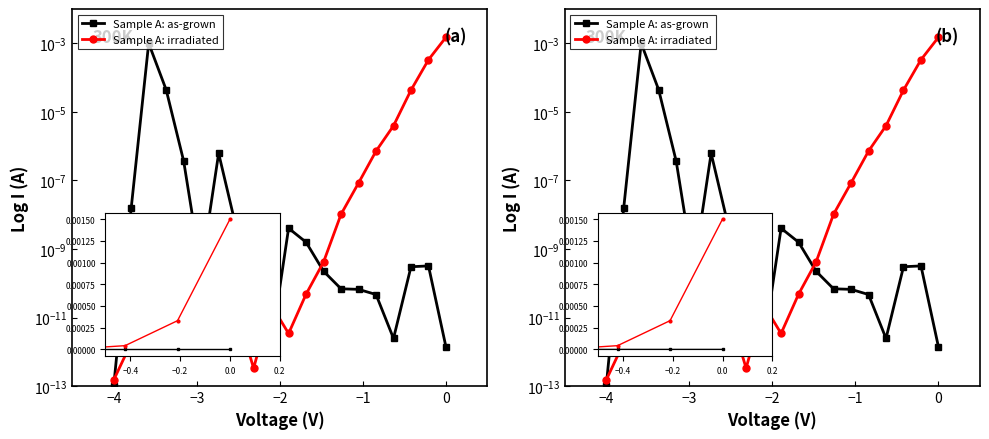

At which category does the chart reach its peak across all series?

19